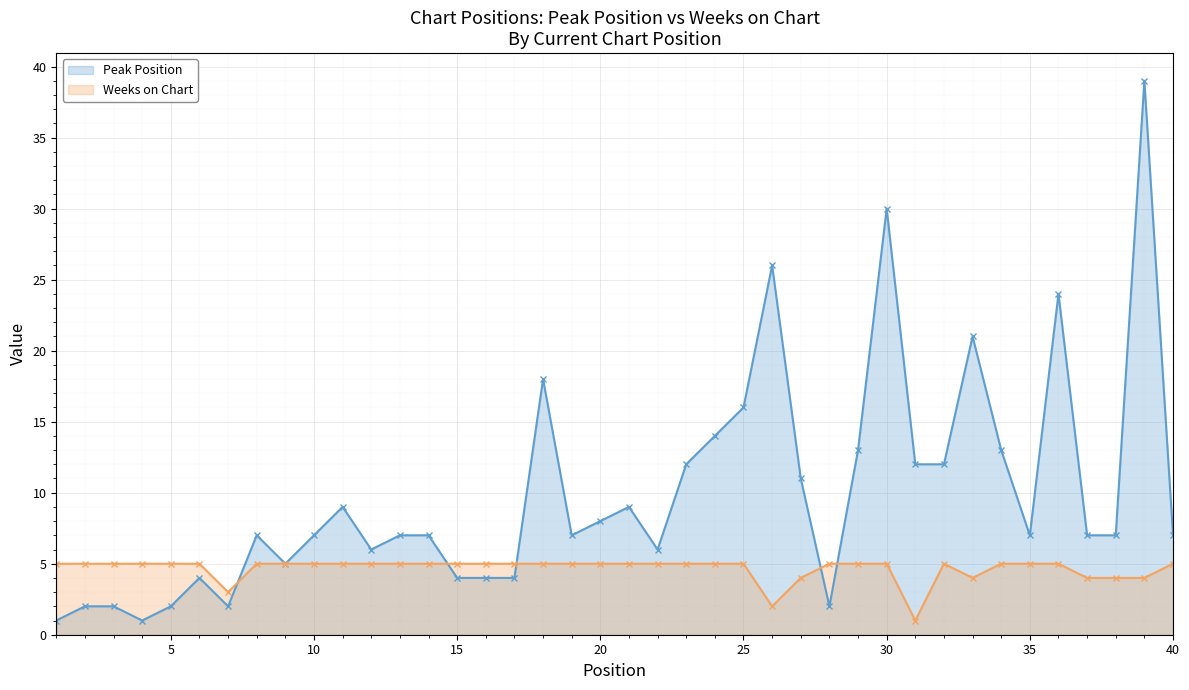

What is the difference between the maximum and minimum values in the Peak Position series?

38